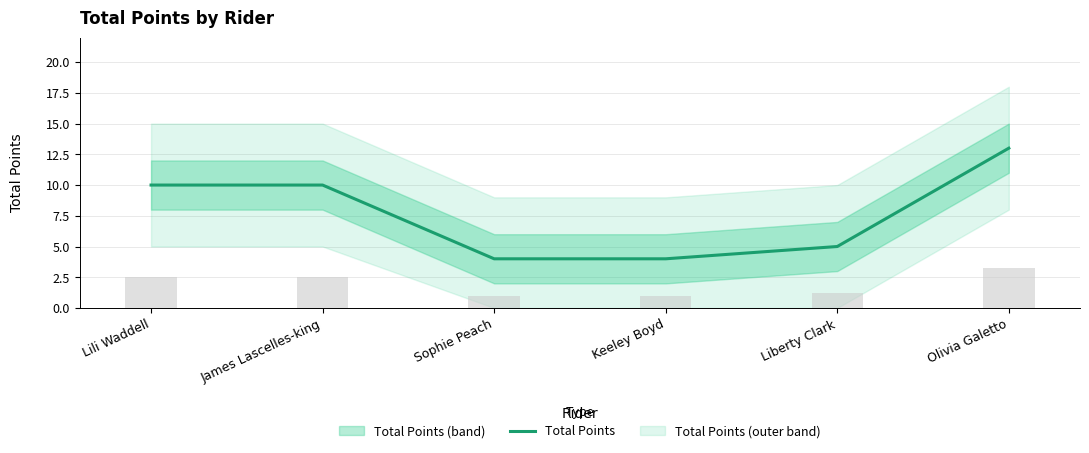

Reading right to left, extract all data points from this chart.

Olivia Galetto=13	Liberty Clark=5	Keeley Boyd=4	Sophie Peach=4	James Lascelles-king=10	Lili Waddell=10